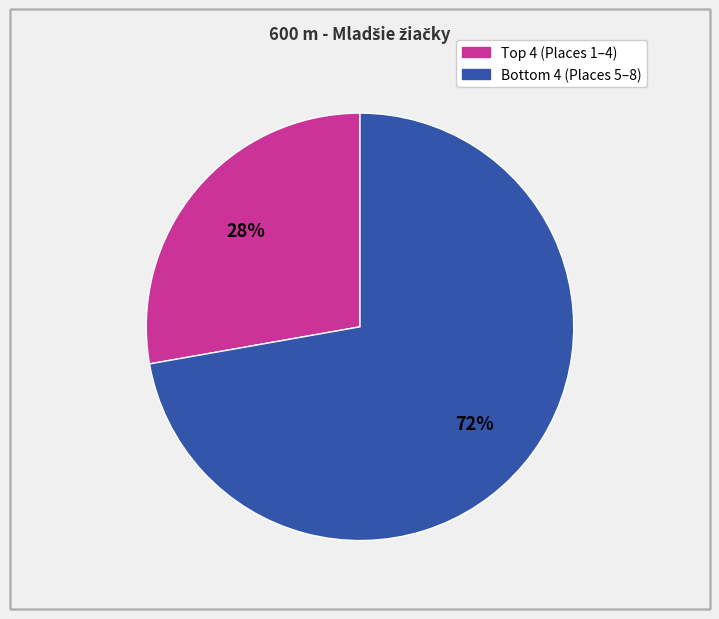

Is there any slice that represents more than half of the pie?

Yes